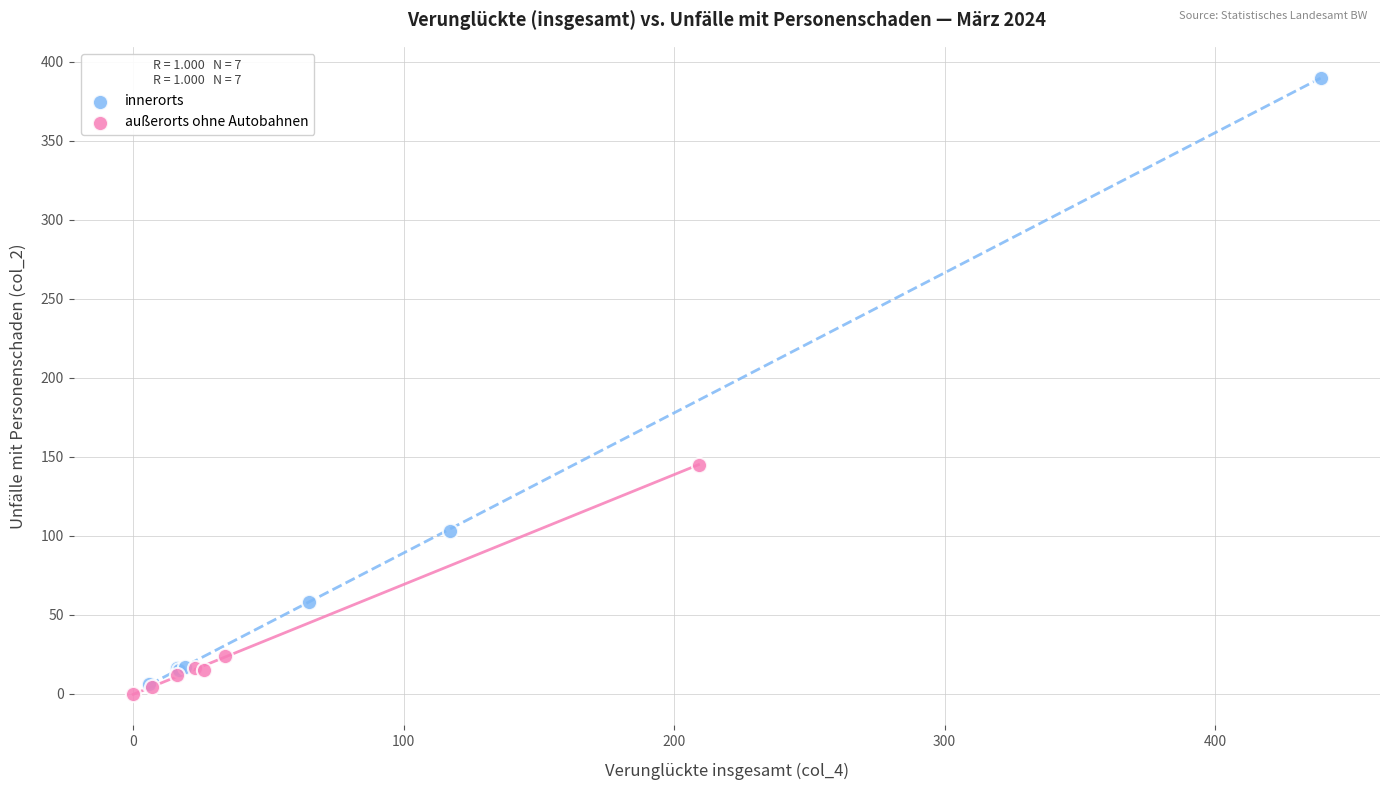

Which series reaches the maximum Y coordinate?

innerorts